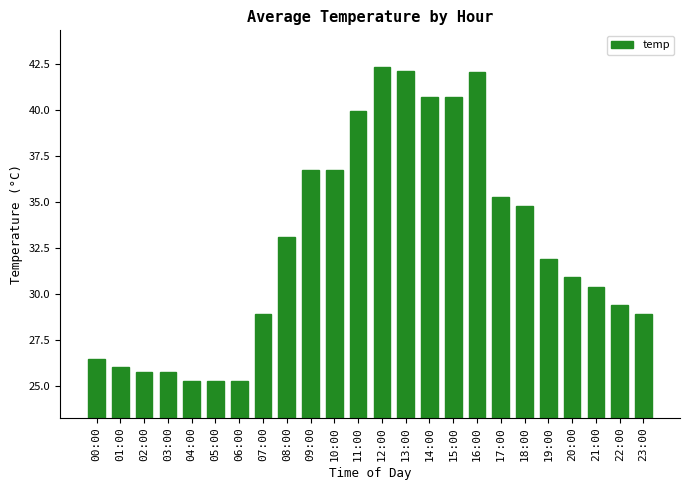

Does the chart contain stacked bars?

No